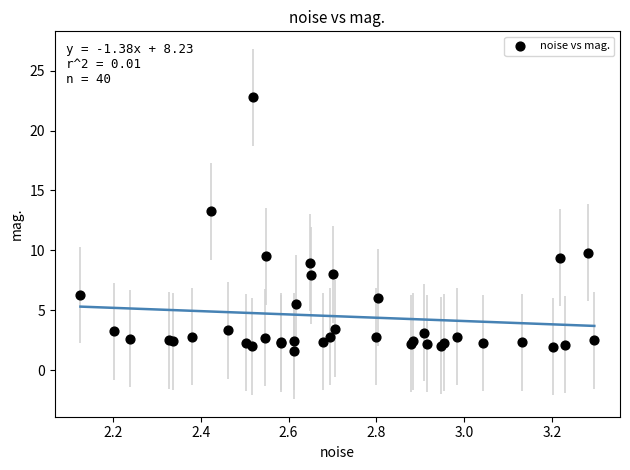

What Y value in the scatter plot is closest to 12?

13.3